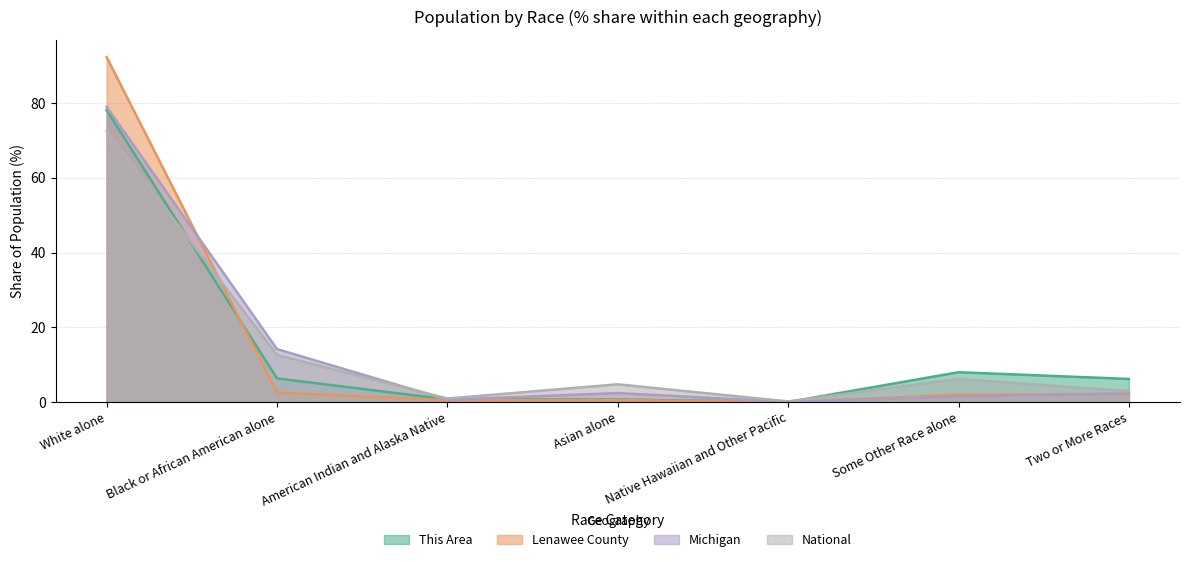

What is the value of the This Area point at the 2nd from the left?

6.3